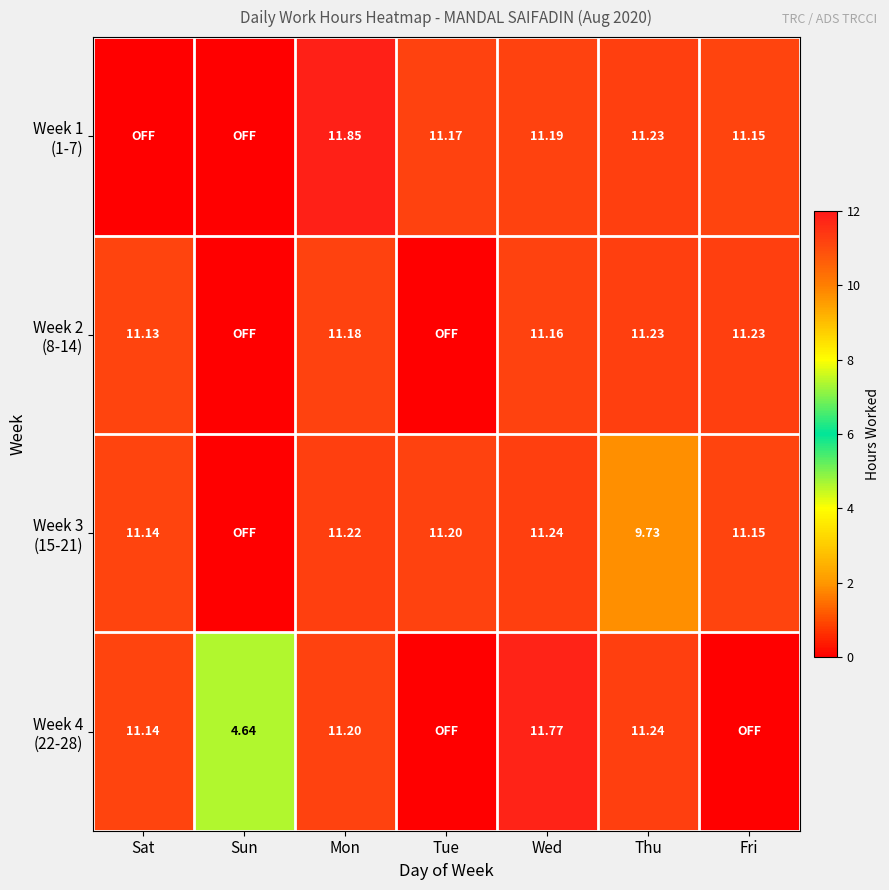

Which series has the widest spread of values?

Week 1 (1-7)